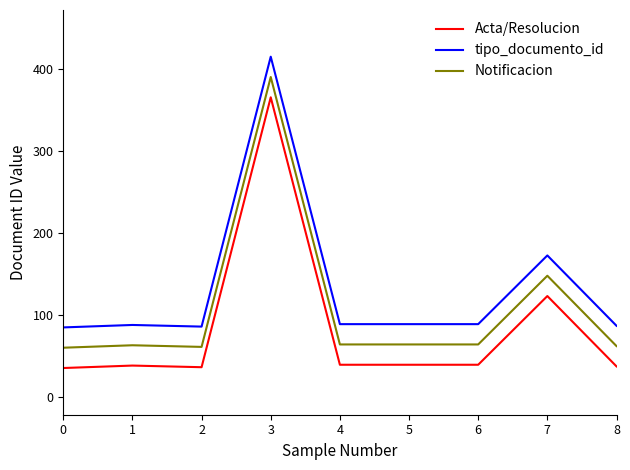

How many distinct data groups are displayed?

3